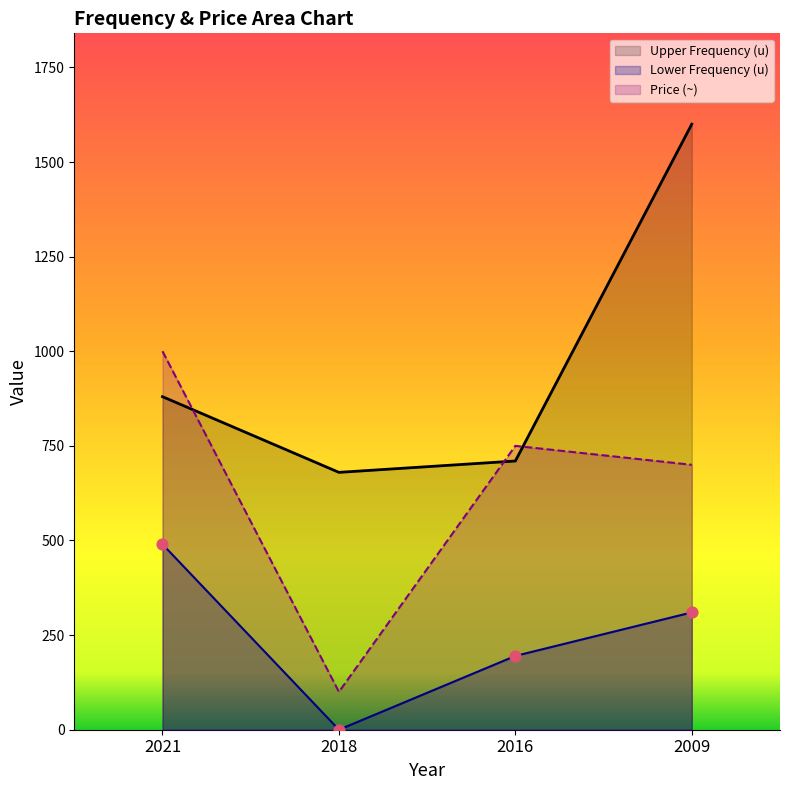

Which series contains the highest Y value?

Upper Frequency (u)